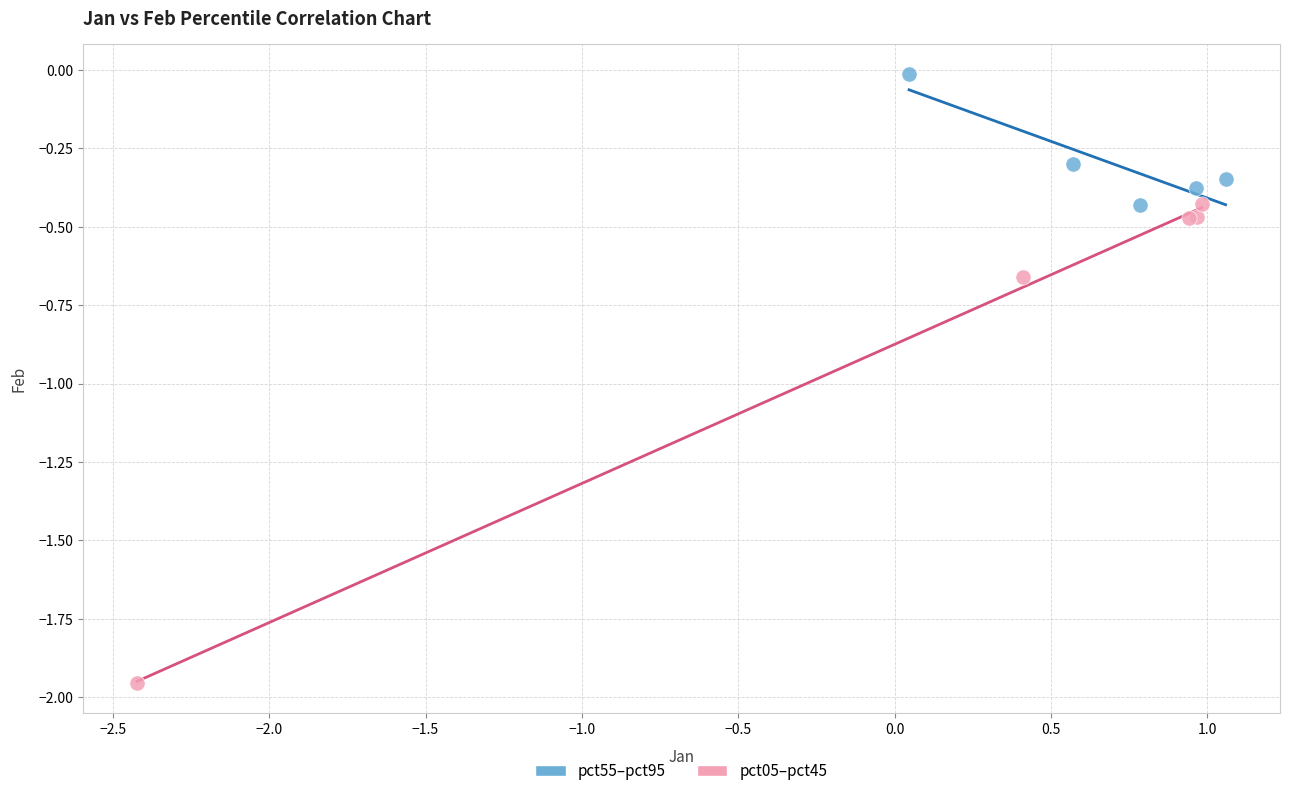

Which series has the widest spread of Y values?

pct05–pct45